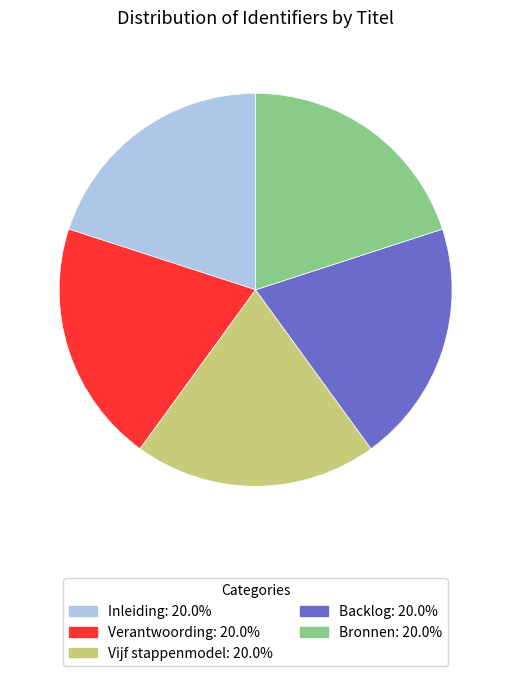

Does Vijf stappenmodel represent more than half of the total?

No